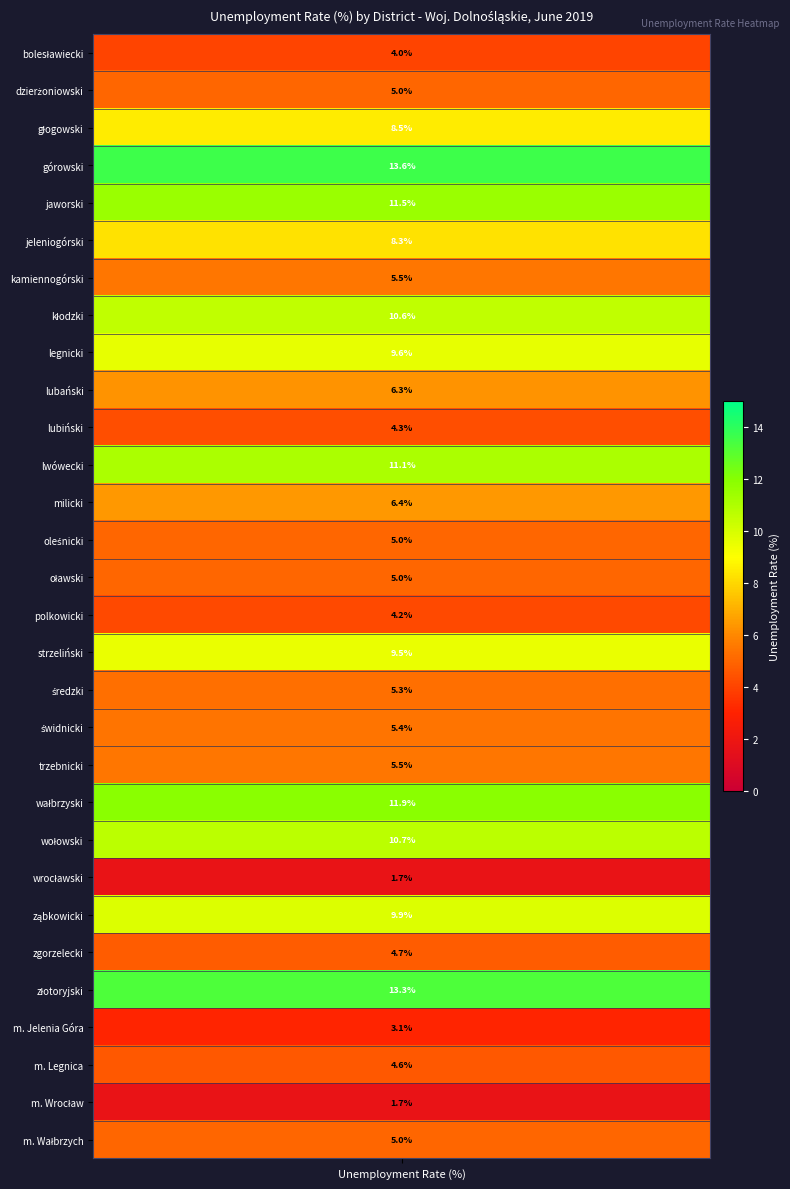

What is the ratio of the value at 22 to the value at 2?

0.2